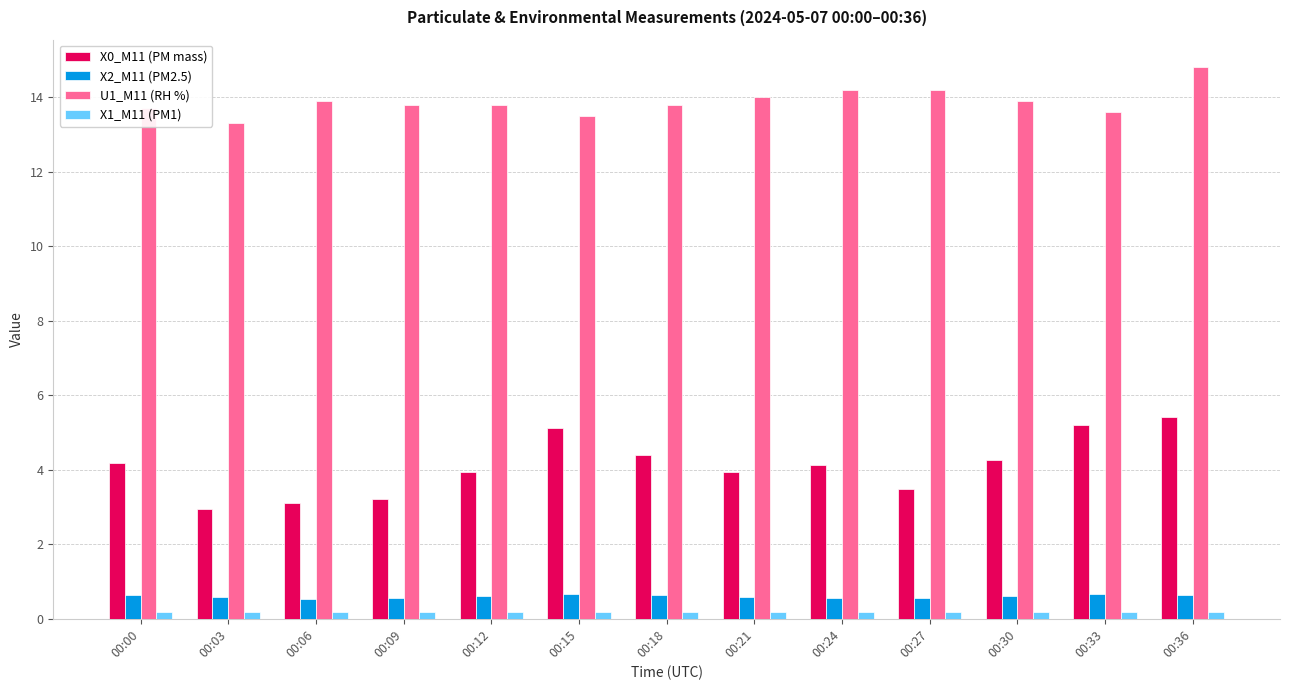

Rank the series at 00:36 from lowest to highest value.

X1_M11 (PM1), X2_M11 (PM2.5), X0_M11 (PM mass), U1_M11 (RH %)